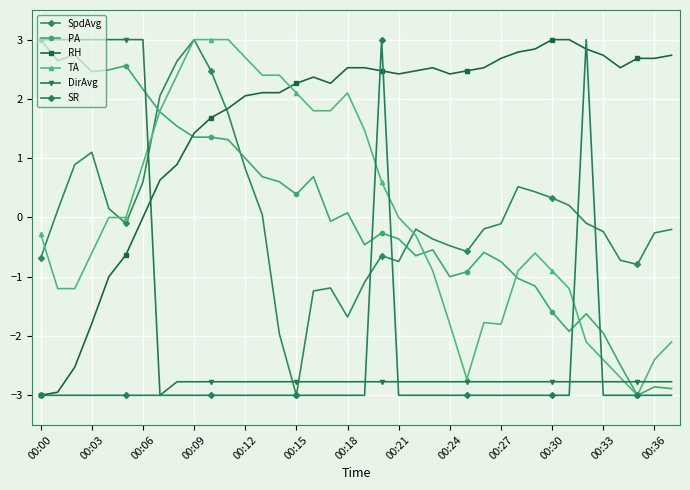

How many values in the DirAvg series are below -2?

31